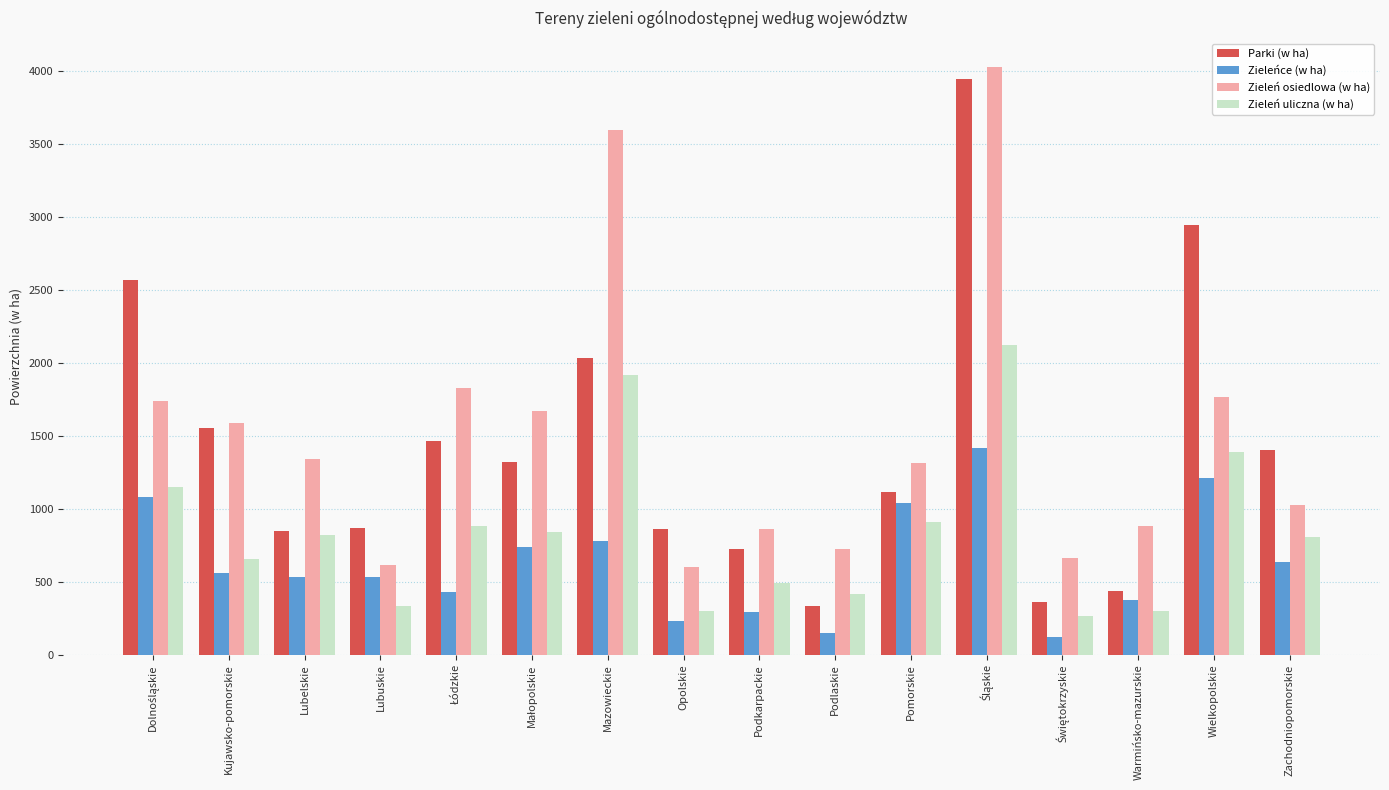

What is the total value across all series at Zachodniopomorskie?

3859.6